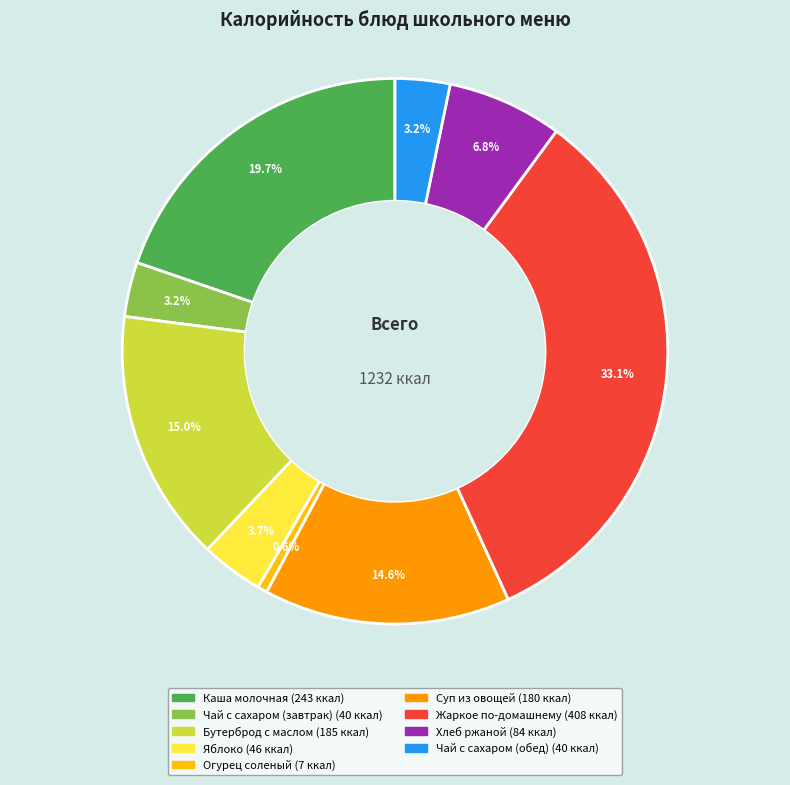

Between Хлеб ржаной and Чай с сахаром (обед), which is larger?

Хлеб ржаной